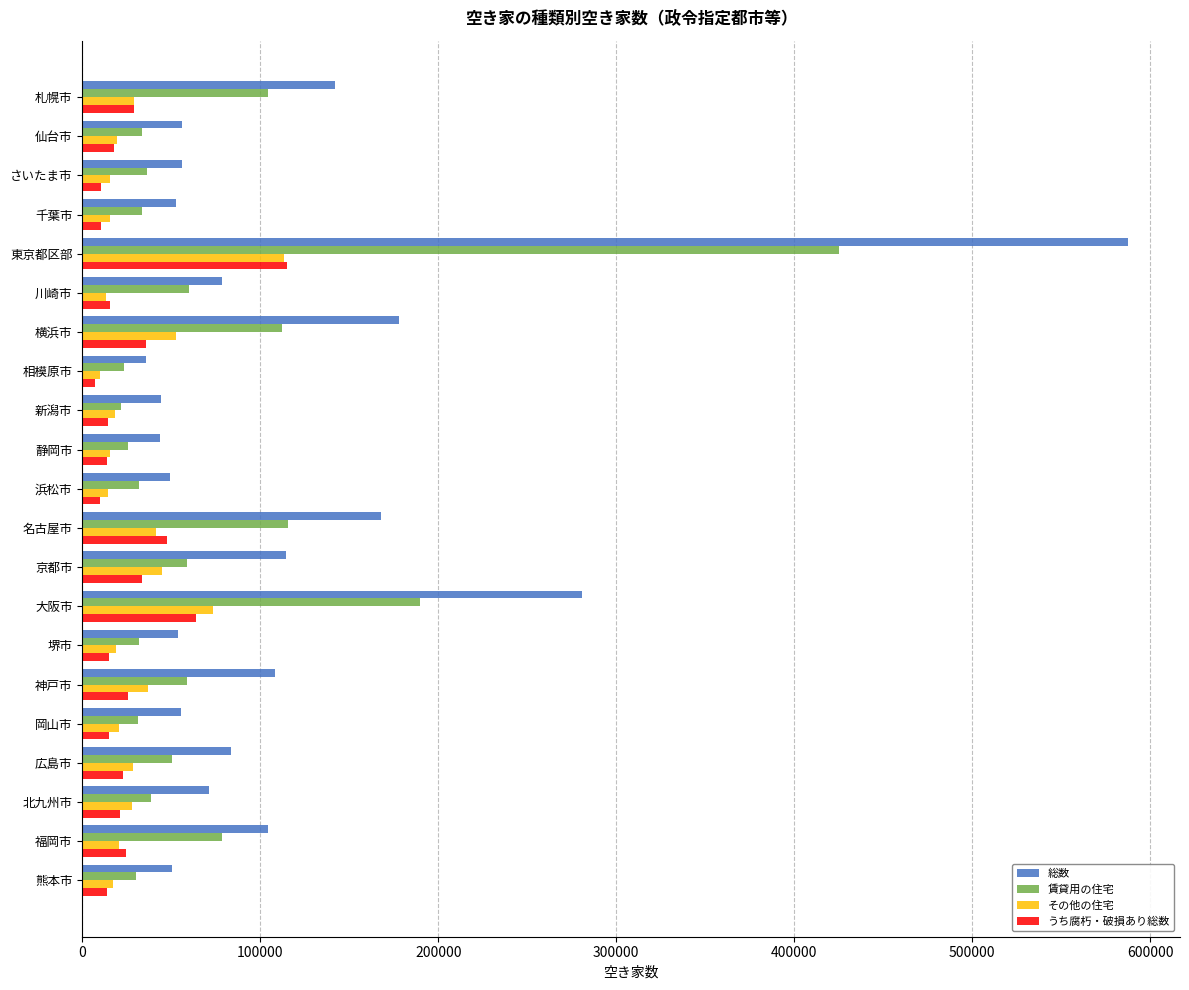

What are all the series names shown in the legend?

総数, 賃貸用の住宅, その他の住宅, うち腐朽・破損あり総数